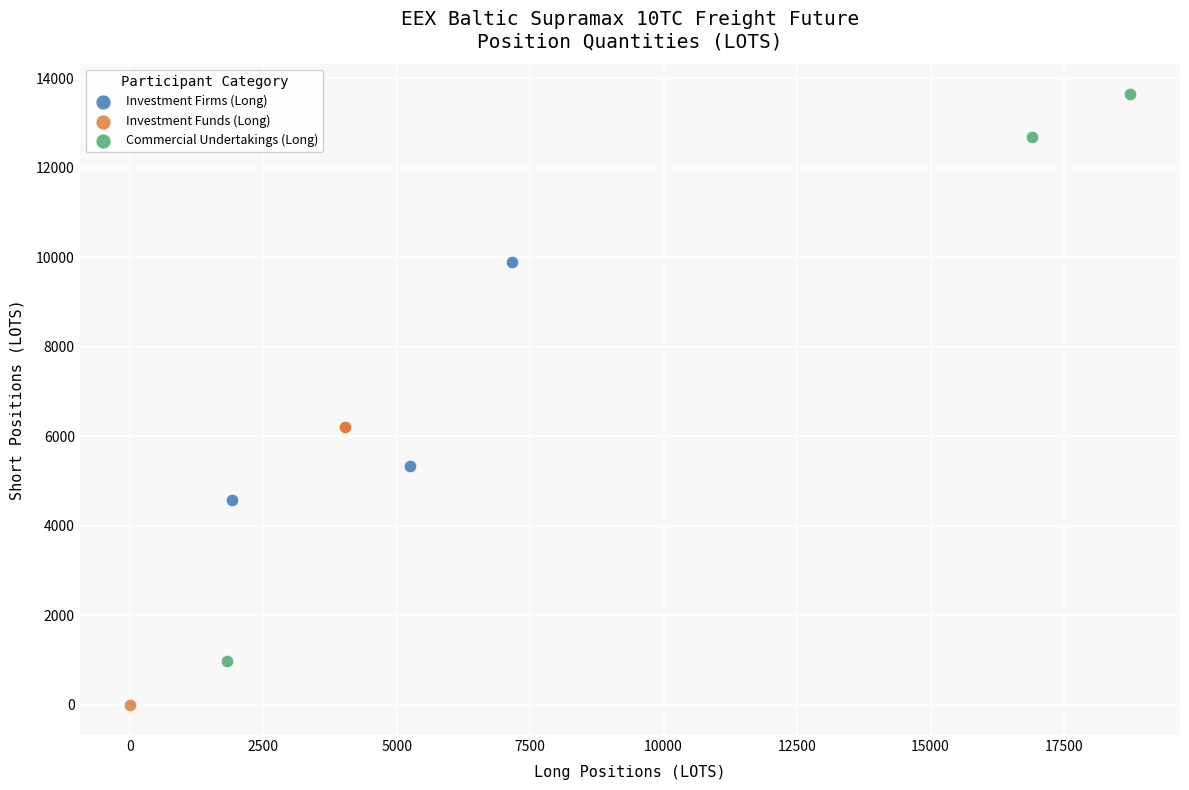

Which series reaches the maximum Y coordinate?

Commercial Undertakings (Long)